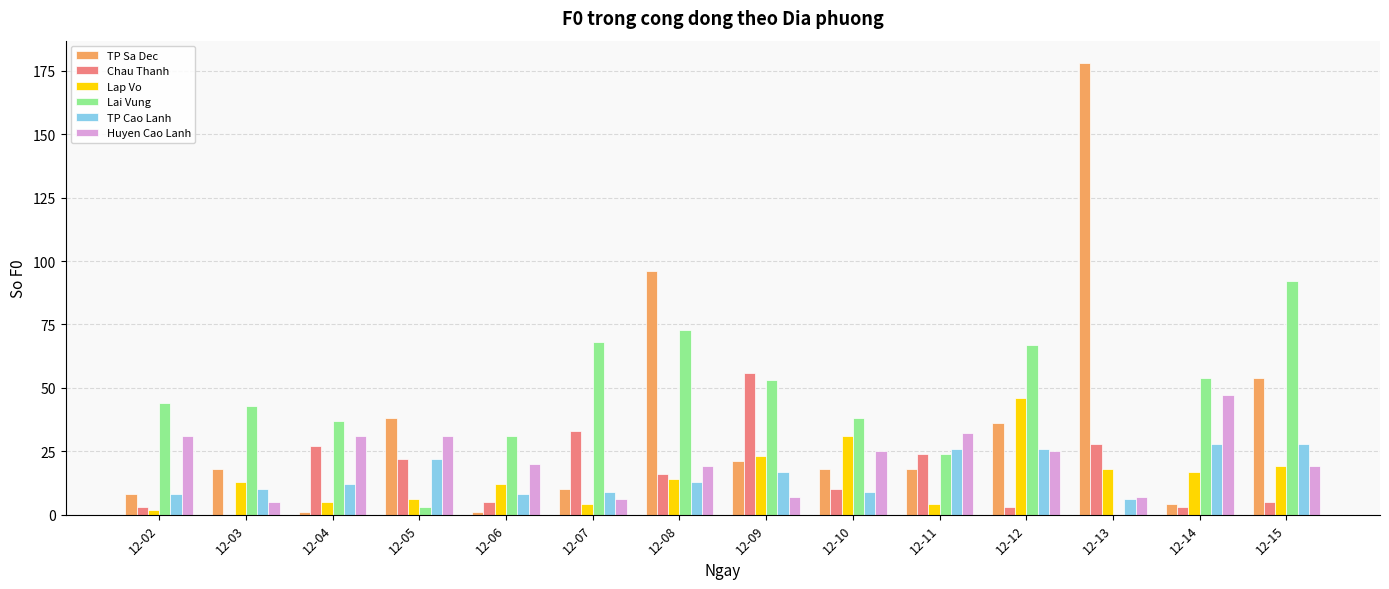

Count the number of data series in this chart.

6